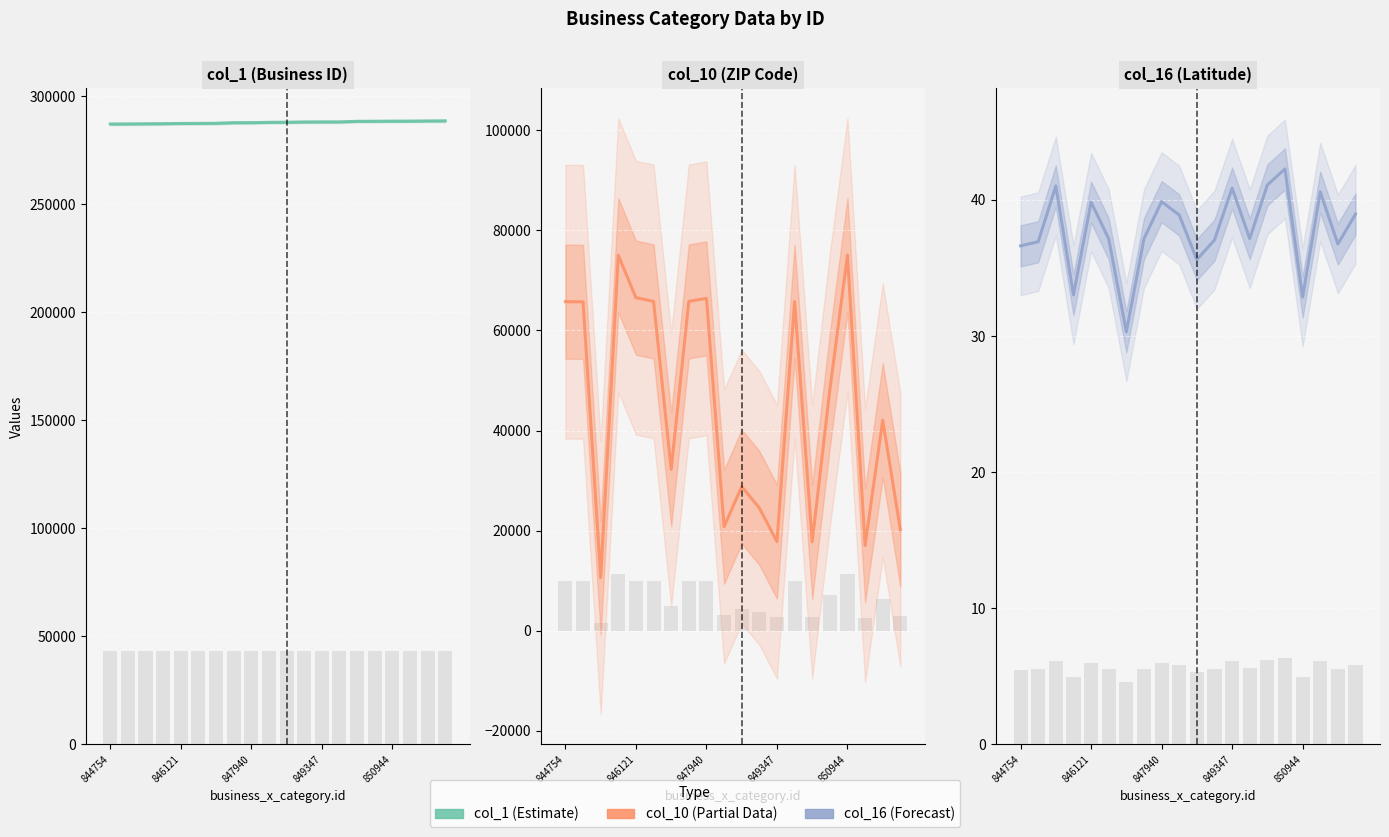

Rank the series by their average value, from lowest to highest.

col_16, col_10, col_1